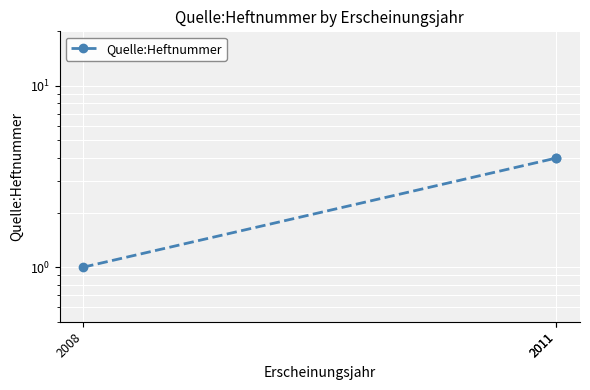

Read the value at 2011.

4